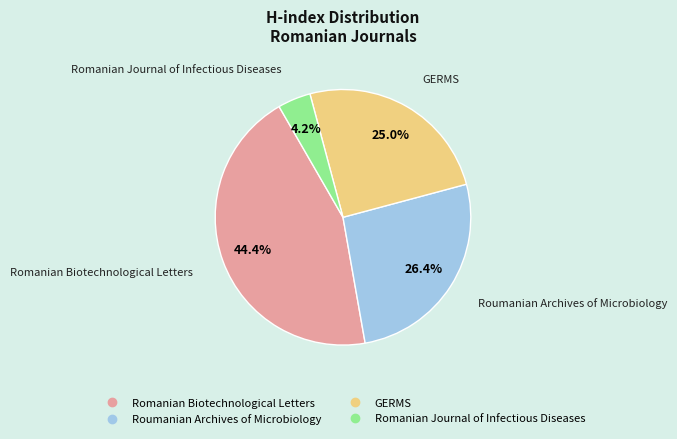

Between GERMS and Romanian Biotechnological Letters, which is larger?

Romanian Biotechnological Letters